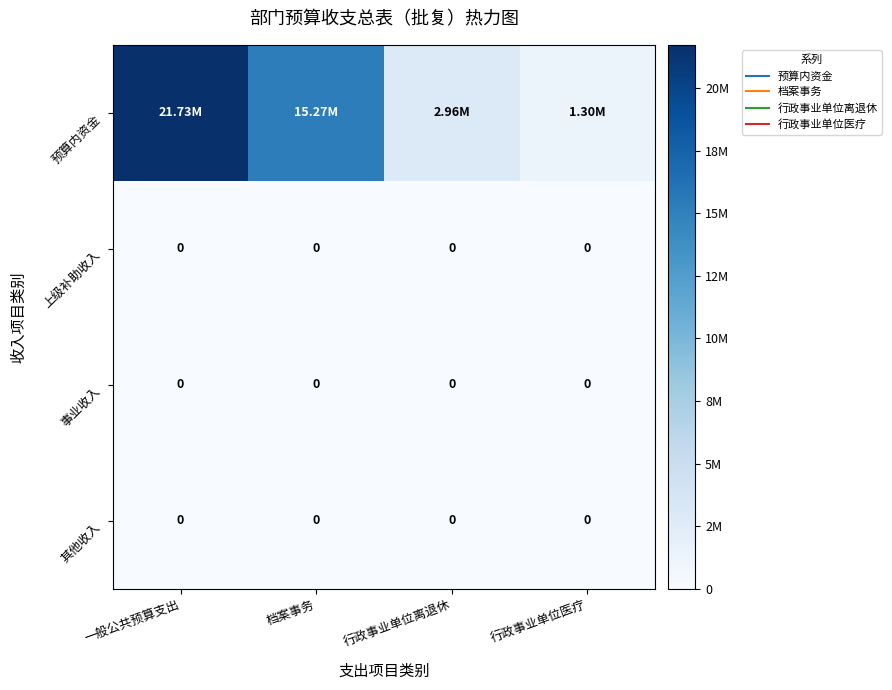

Where is 上级补助收入 nearest to the value 0?

一般公共预算支出